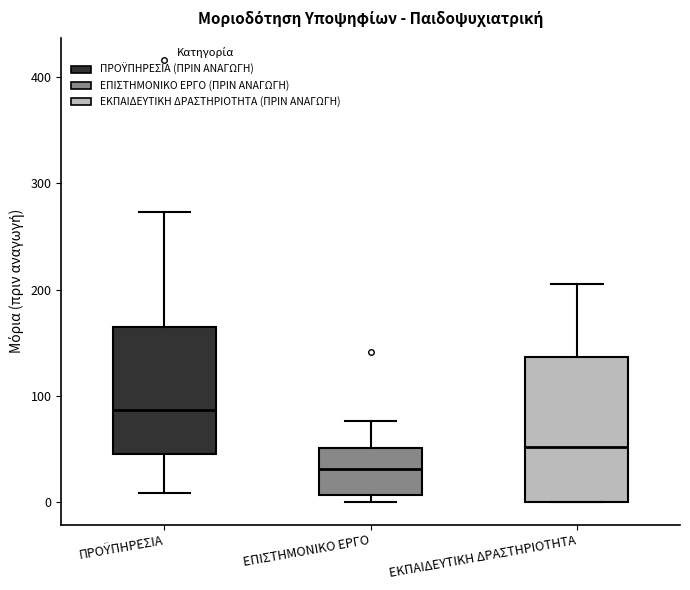

Reading left to right, transcribe this box plot: for each box, give where its median line is, the range the box spans, and where its two whiskers end, as read against the y-axis. The values are not printed on the chart, so give them approximately, as read against the axis.

ΠΡΟΫΠΗΡΕΣΙΑ: median 90, box 50 to 160, whiskers 10 to 270
ΕΠΙΣΤΗΜΟΝΙΚΟ ΕΡΓΟ: median 30, box 10 to 50, whiskers 0 to 80
ΕΚΠΑΙΔΕΥΤΙΚΗ ΔΡΑΣΤΗΡΙΟΤΗΤΑ: median 50, box 0 to 140, whiskers 0 to 210